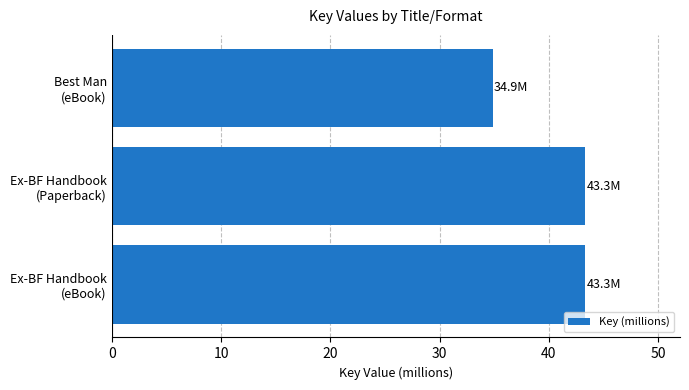

What is the difference between the maximum and minimum values?

8.4